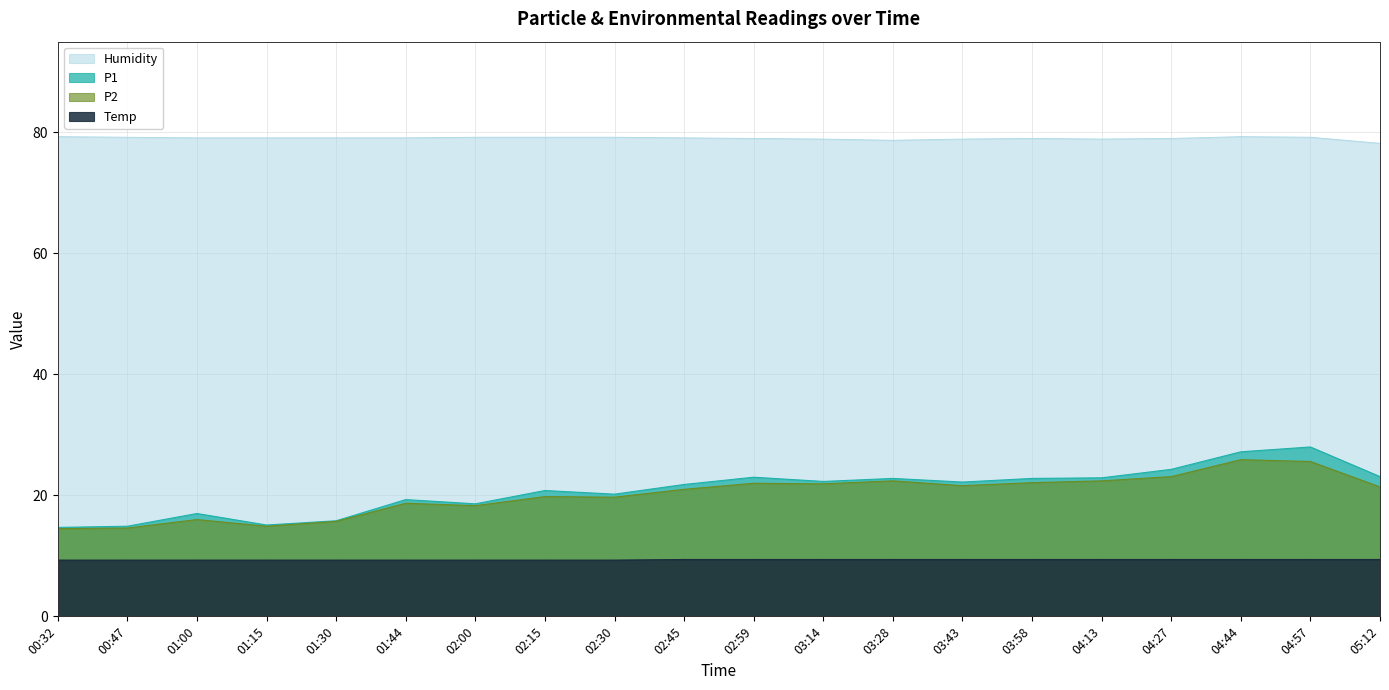

At which category does P2 reach its first local peak?

01:00